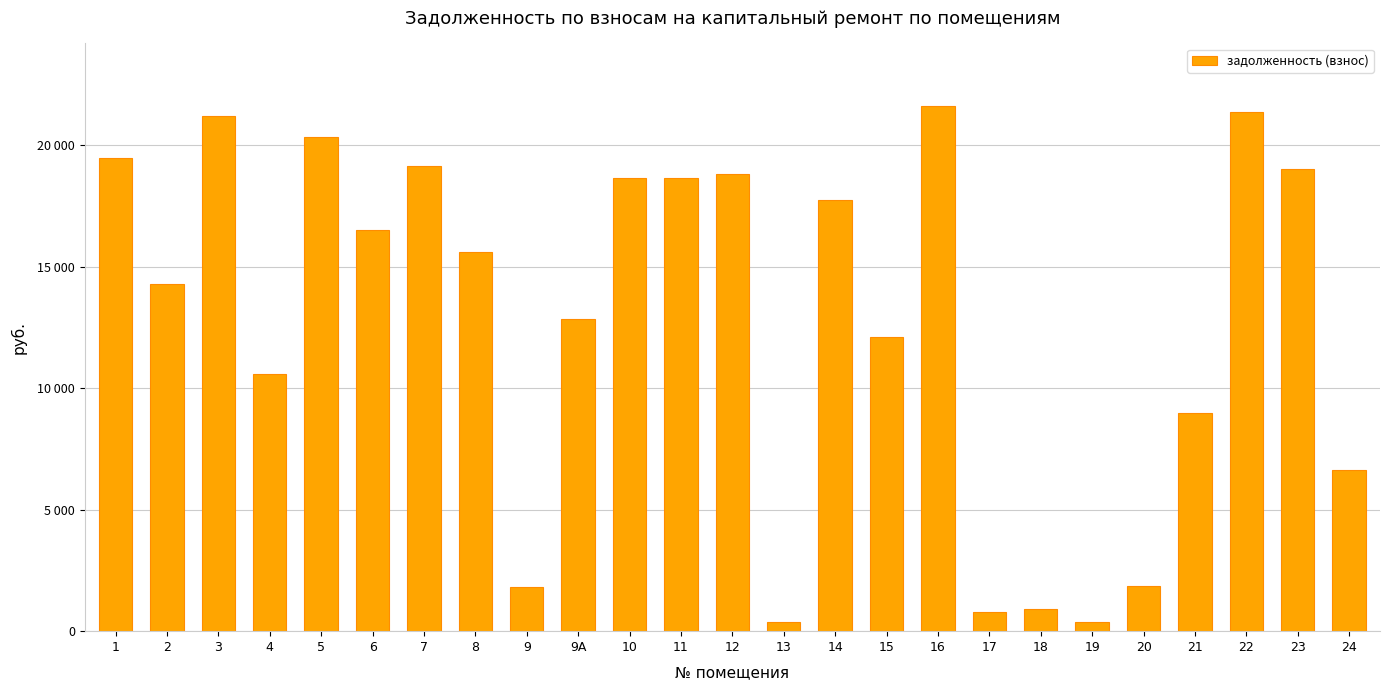

Does the chart contain any negative values?

No